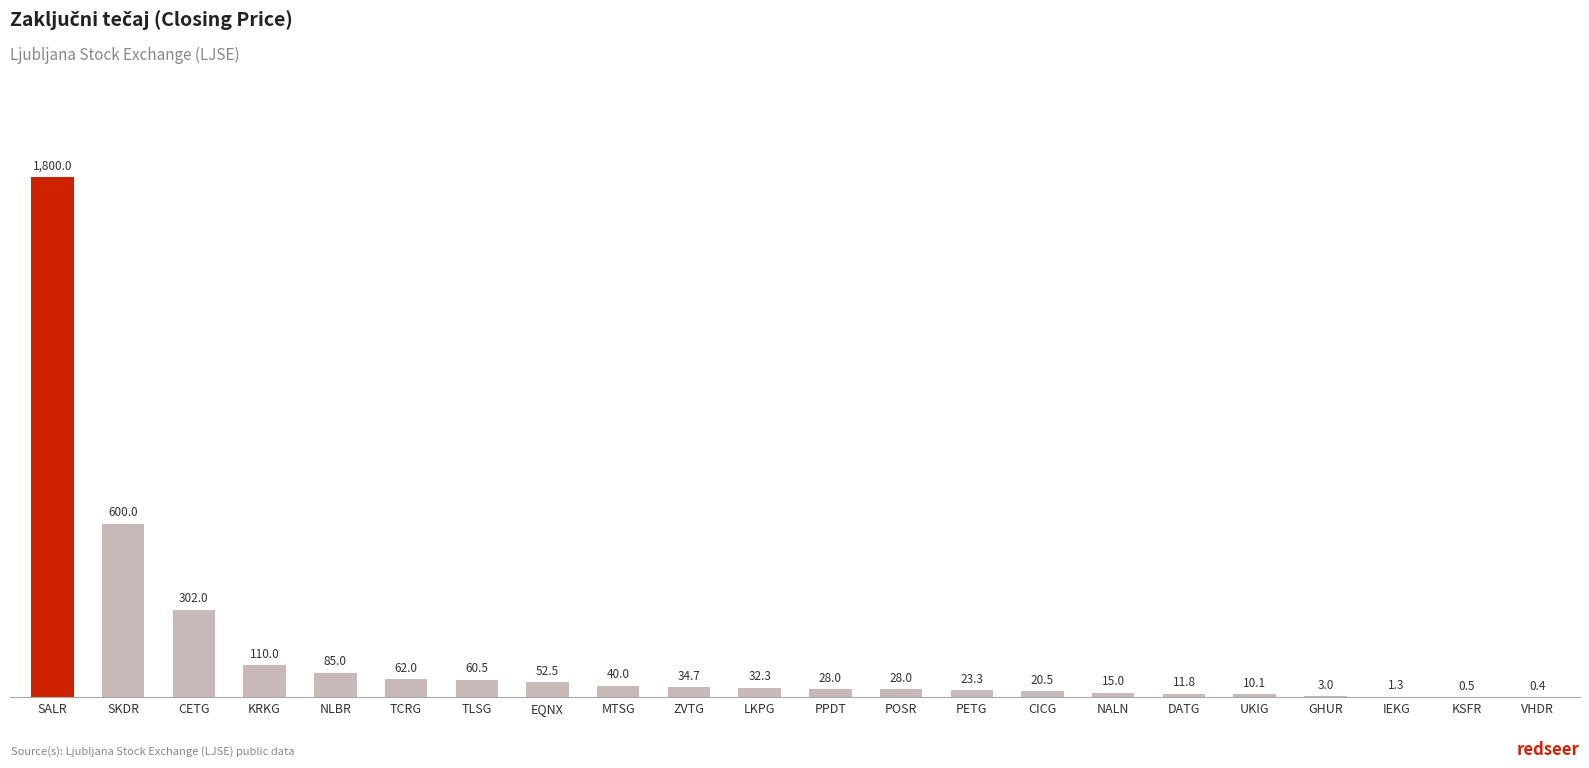

Where does the data first go above 32?

SALR